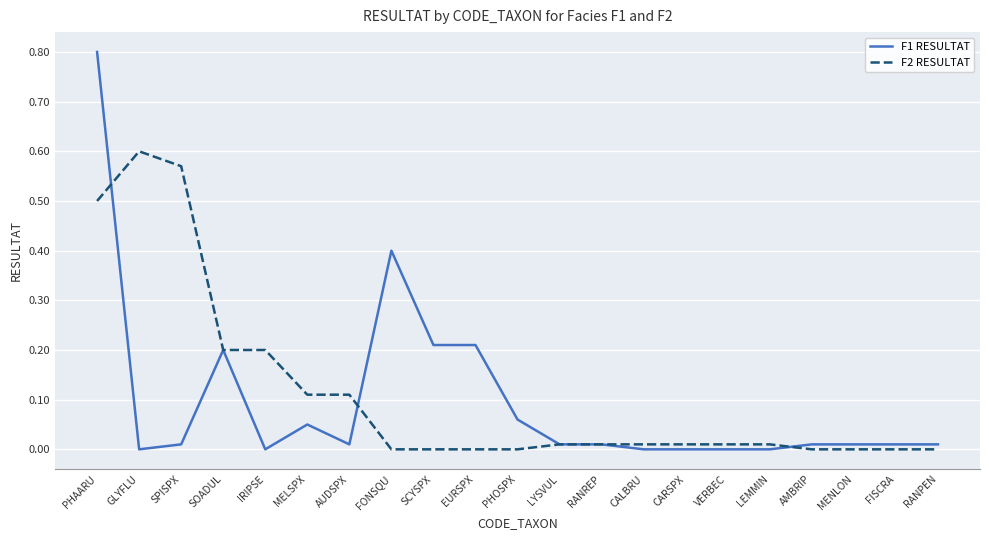

The F1 RESULTAT series shows 1.1 at PHAARU. True or false?

False